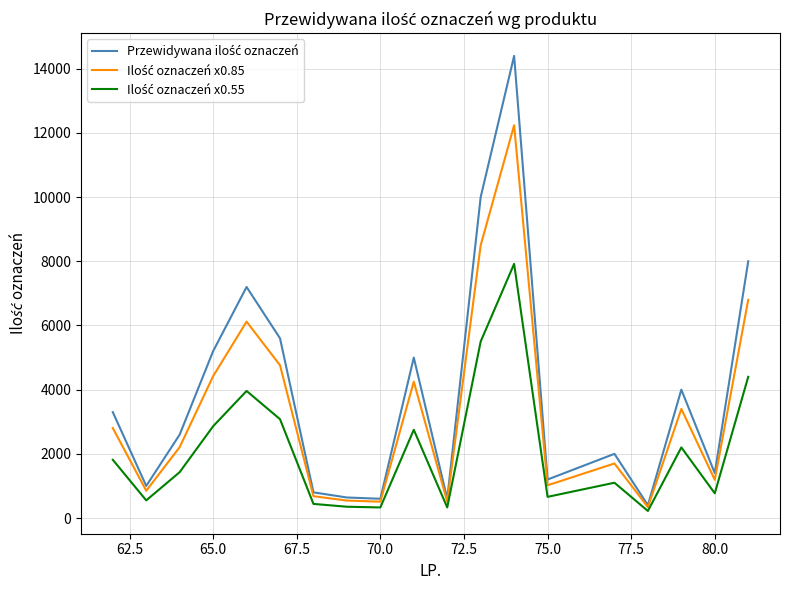

What is the maximum value shown in the chart?

14400.0